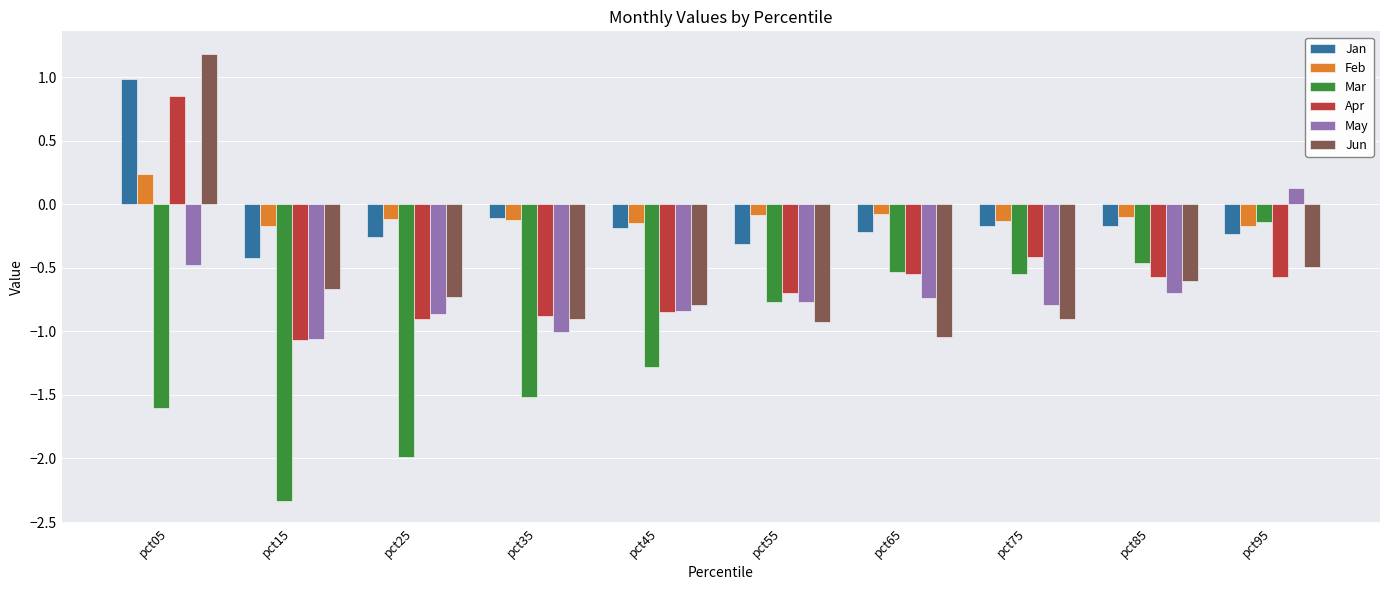

Does the chart contain stacked bars?

No